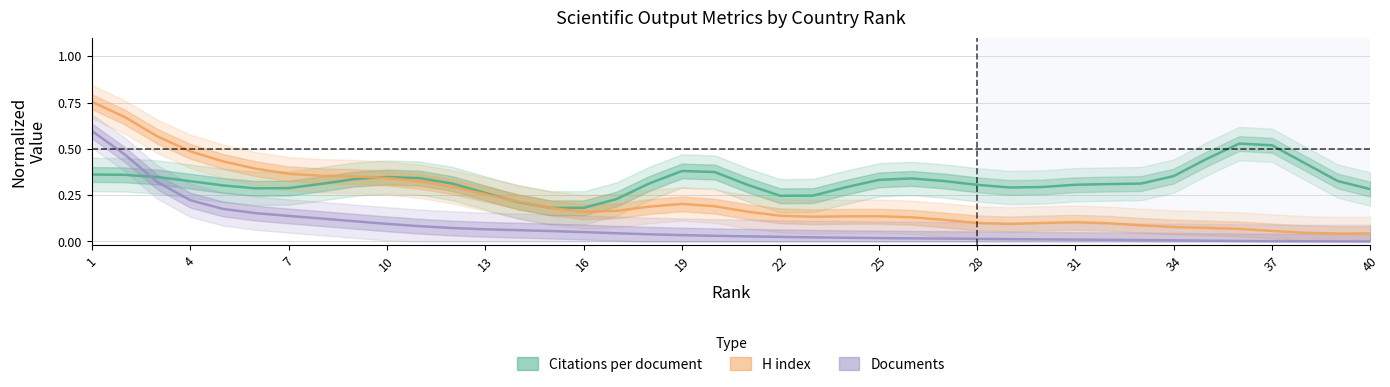

Is this an area chart (filled region under the line)?

No